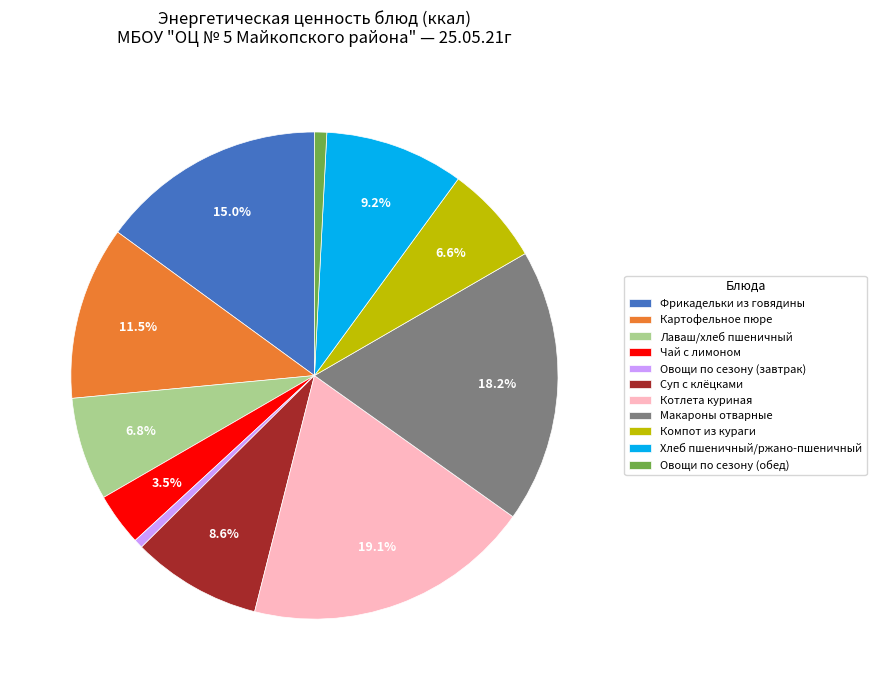

How many segments does this pie chart have?

11